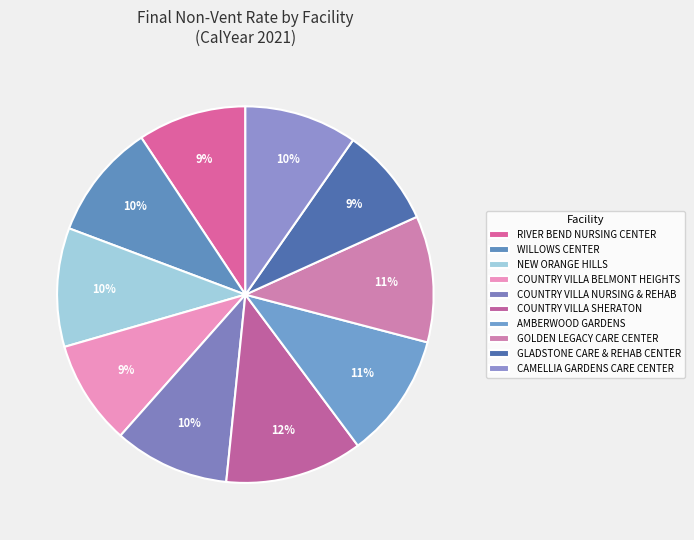

How many segments does this pie chart have?

10